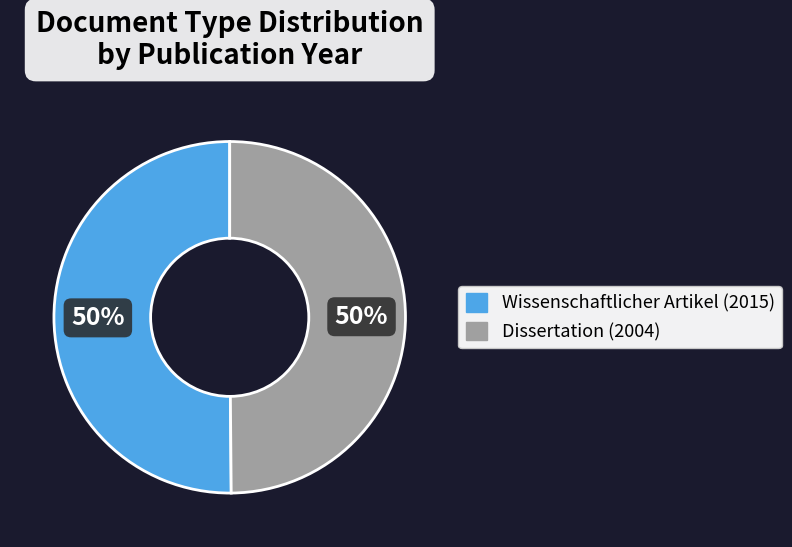

Is the sum of Wissenschaftlicher Artikel (2015) and Dissertation (2004) greater than half?

Yes